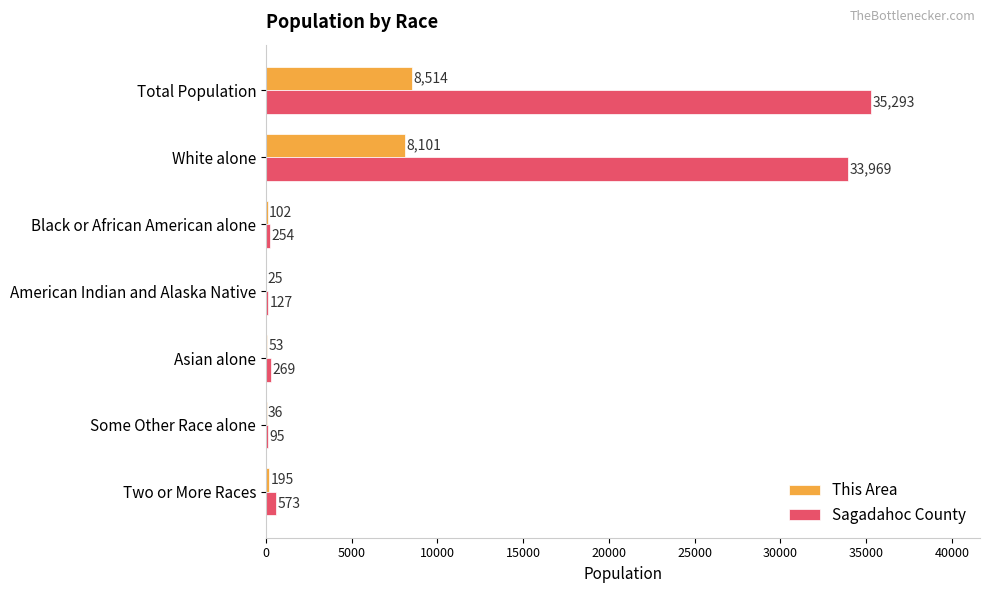

True or false: Sagadahoc County has a value of 33969 at White alone.

True